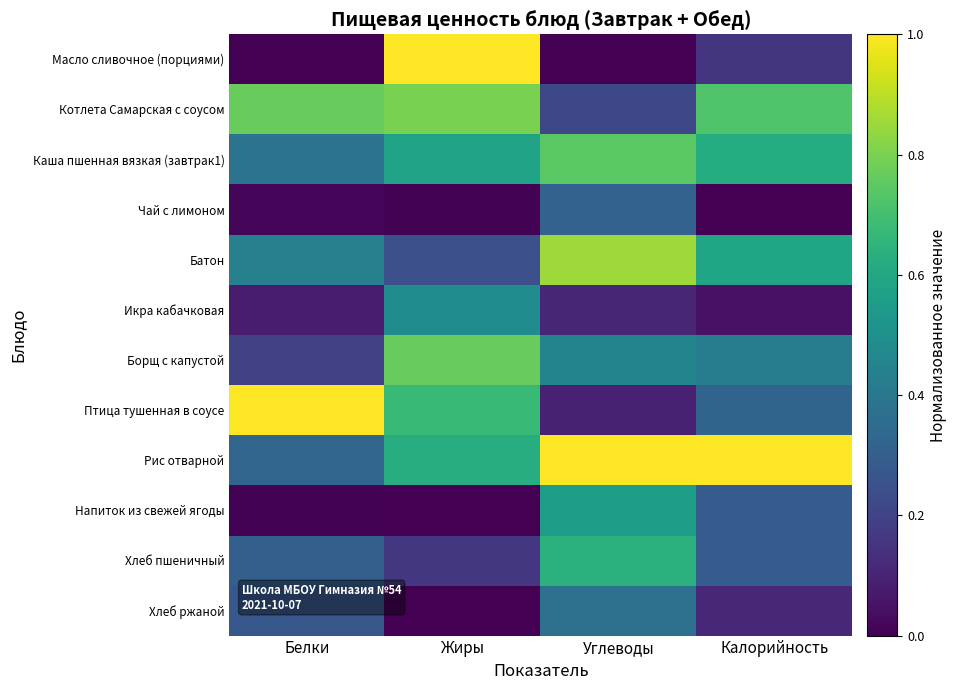

Rank the series at Углеводы from lowest to highest value.

Масло сливочное (порциями), Птица тушенная в соусе, Икра кабачковая, Котлета Самарская с соусом, Чай с лимоном, Хлеб ржаной, Борщ с капустой, Напиток из свежей ягоды, Хлеб пшеничный, Каша пшенная вязкая (завтрак1), Батон, Рис отварной